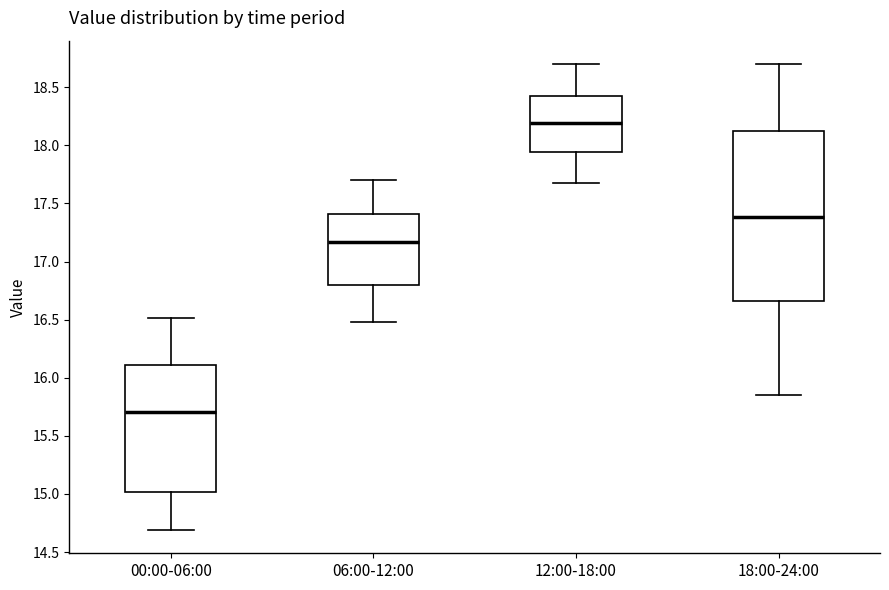

Where does the lower whisker of the box for 18:00-24:00 end on the y-axis? The values are not printed on the chart, so give them approximately, as read against the axis.

15.85